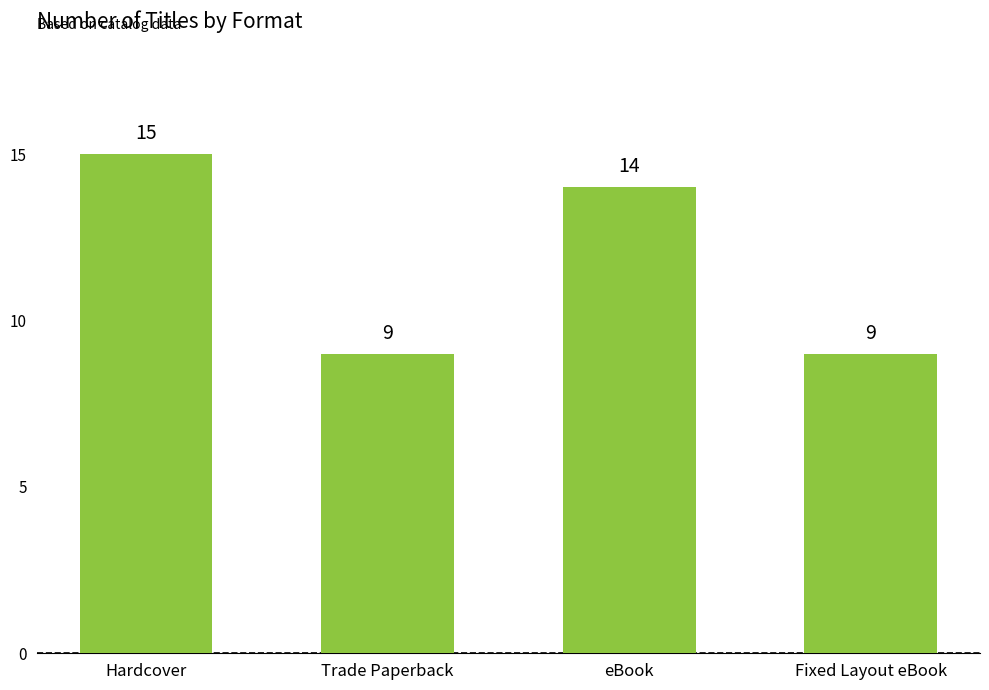

What is the difference between the maximum and minimum values?

6